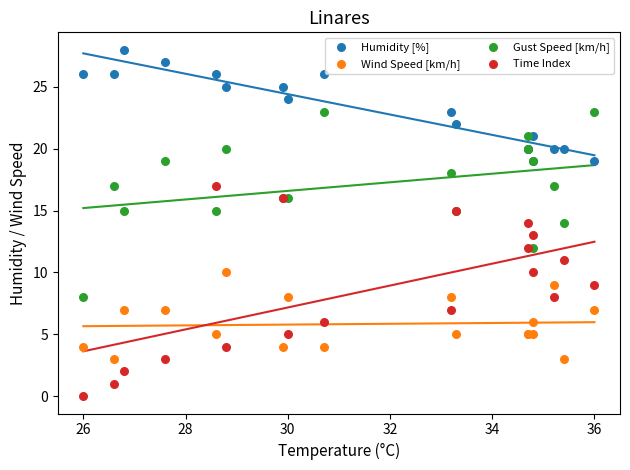

Which series contains the lowest Y value?

Time Index